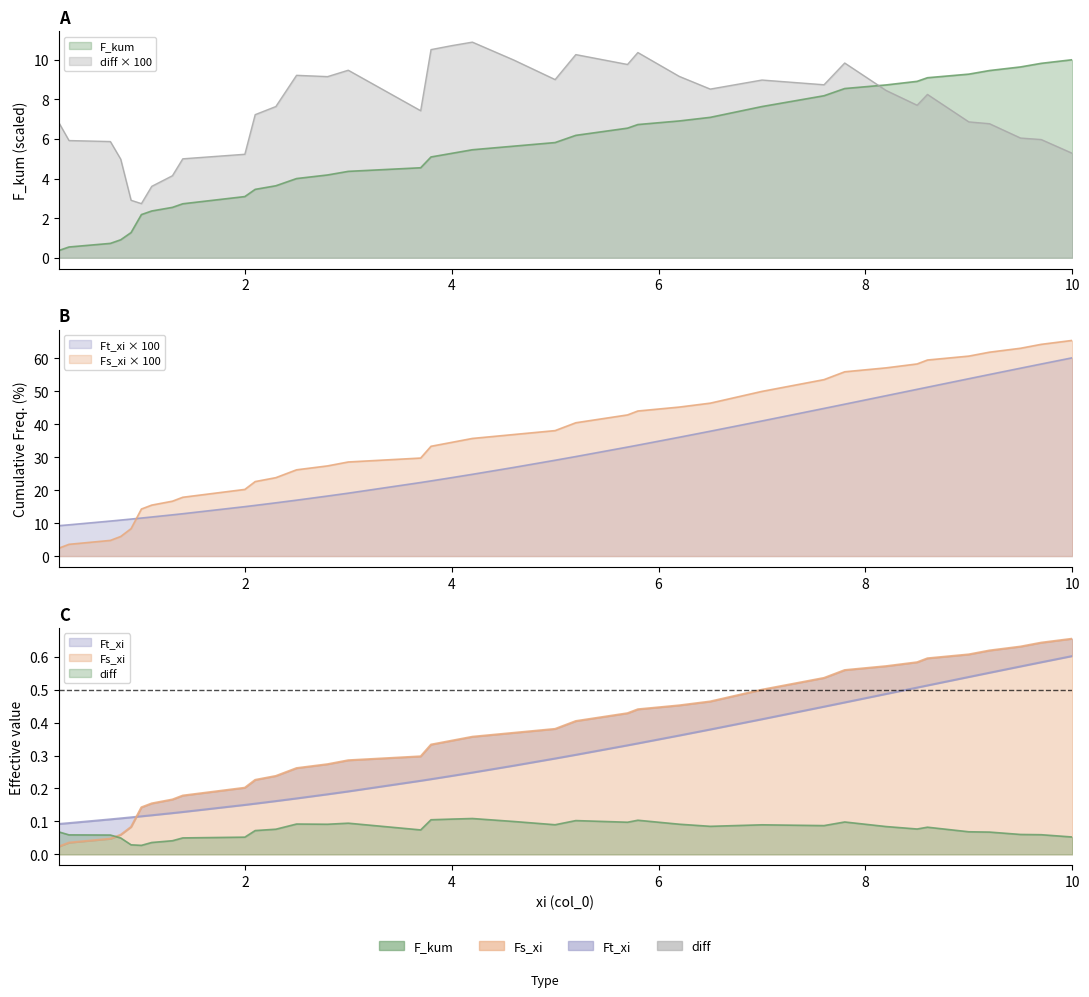

What is the average value of the Ft_xi series?

29.9